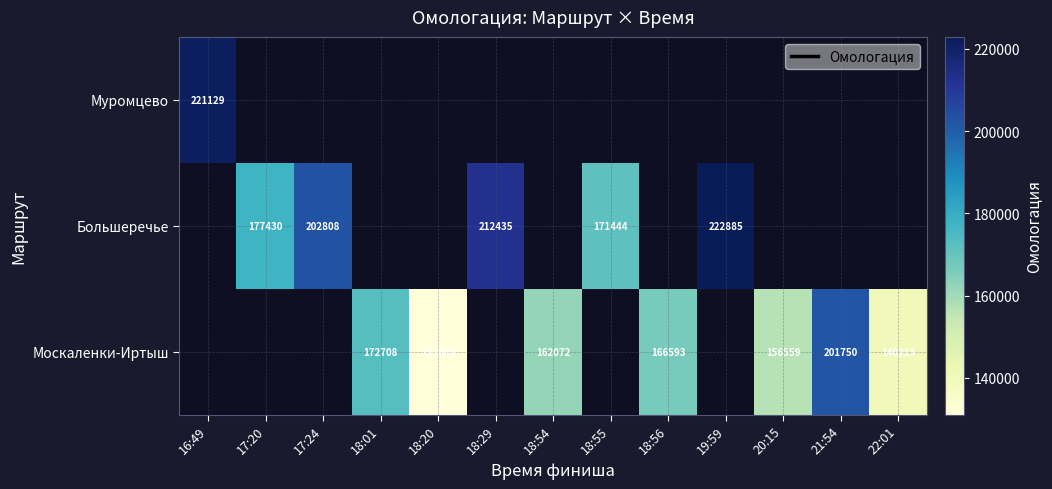

The value of Большеречье at 18:29 is 212435. True or false?

True